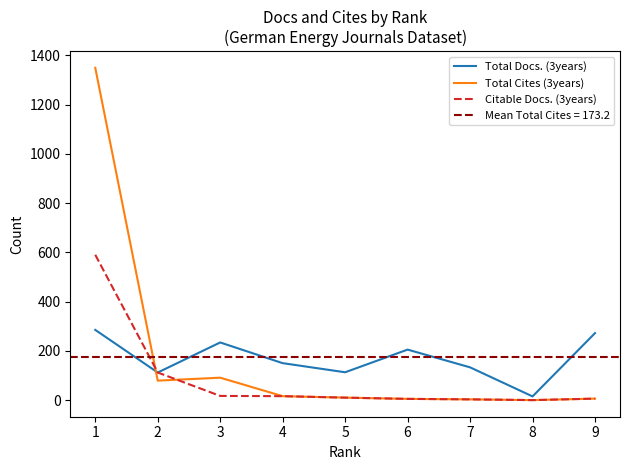

Rank the series at 1 from lowest to highest value.

Total Docs. (3years), Citable Docs. (3years), Total Cites (3years)